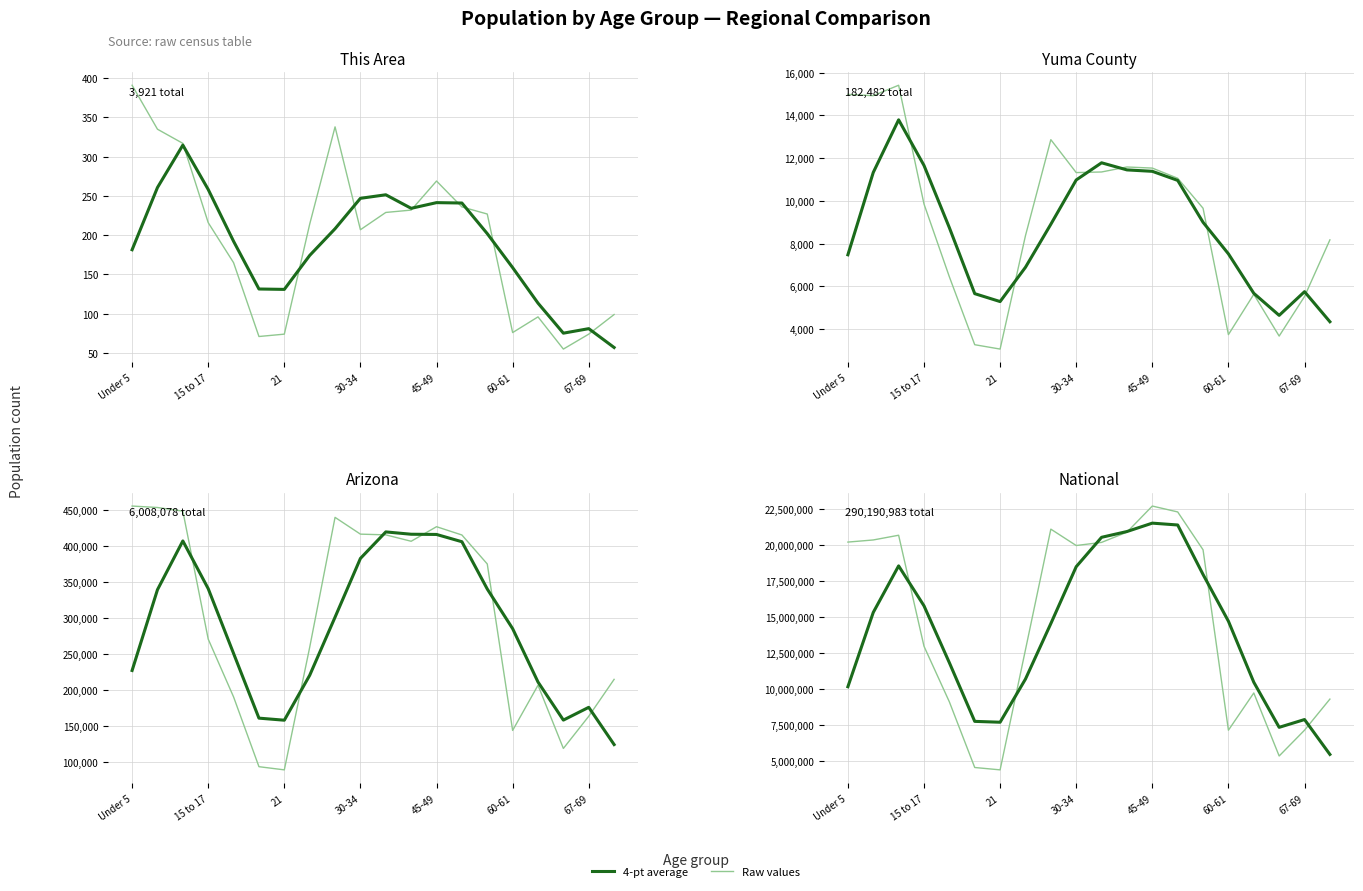

Does the chart have visible grid lines?

Yes